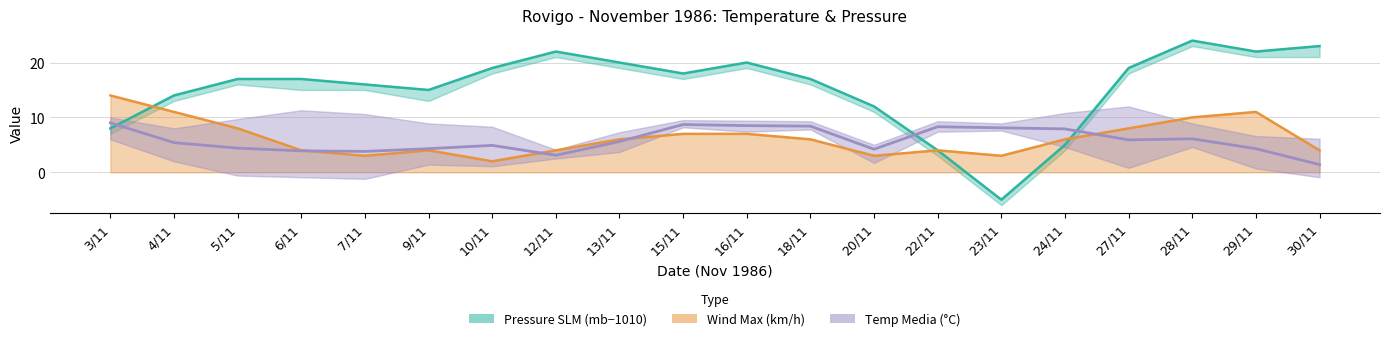

The Wind Max (km/h) series shows 4.0 at 6/11. True or false?

True